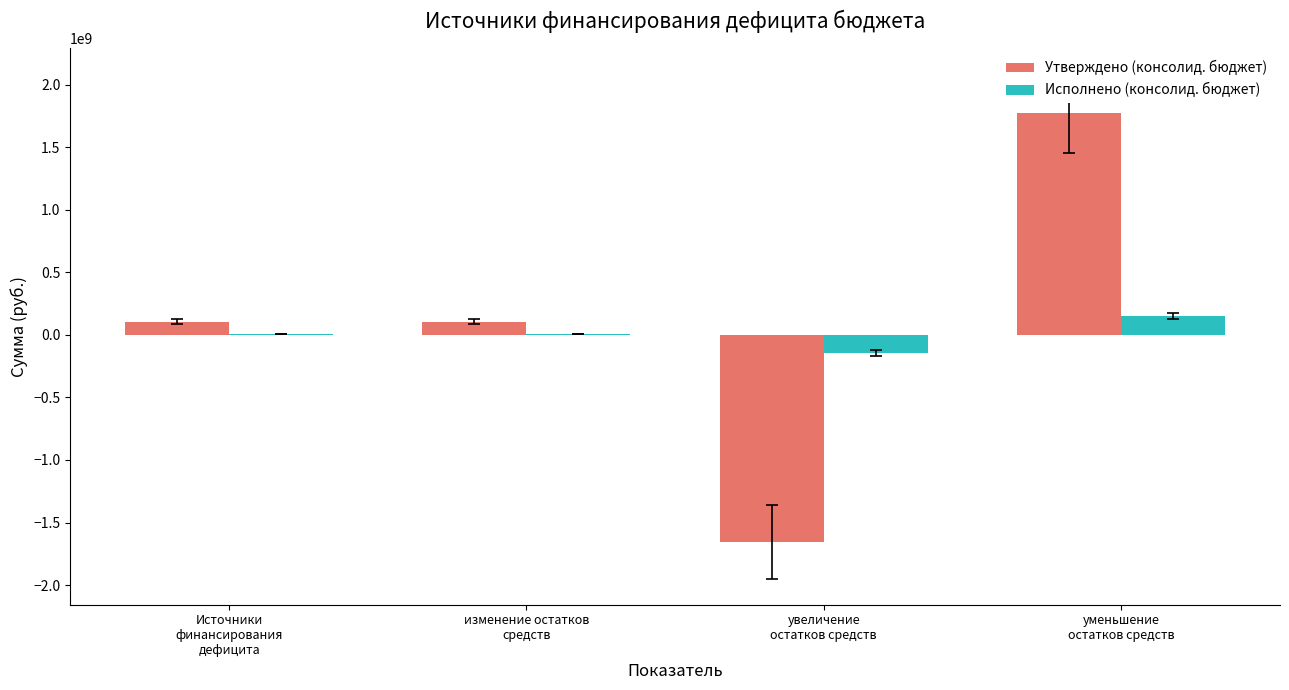

Reading left to right, extract all data points from this chart.

Утверждено (консолид. бюджет): 104616600.6	104616600.6	-1656478300.0	1773094900.6
Исполнено (консолид. бюджет): 5999396.6	5999396.6	-144881092.7	150880489.4